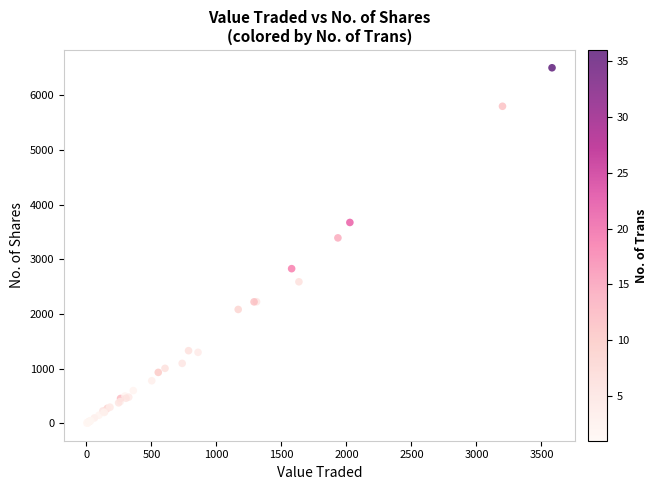

What Y value in the scatter plot is closest to 3256?

3393